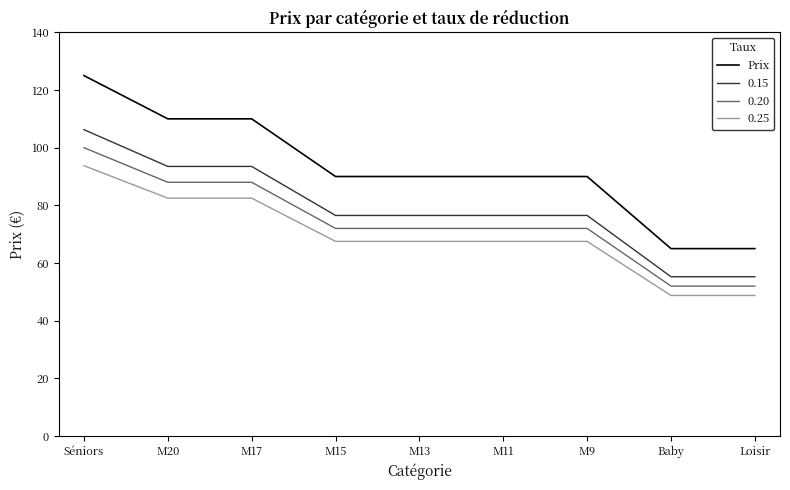

True or false: 0.15 and Prix intersect in this chart.

False